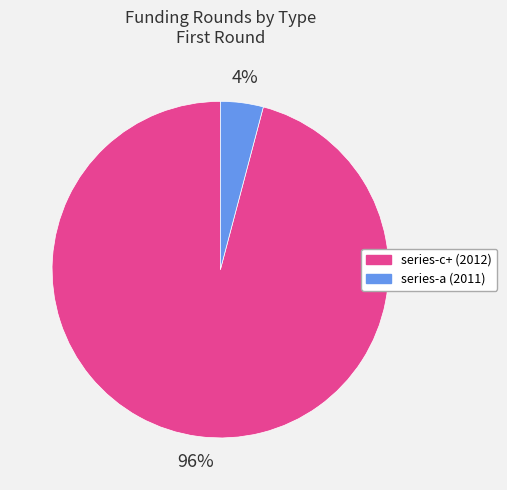

Which category has the smallest portion of the pie?

series-a (2011)